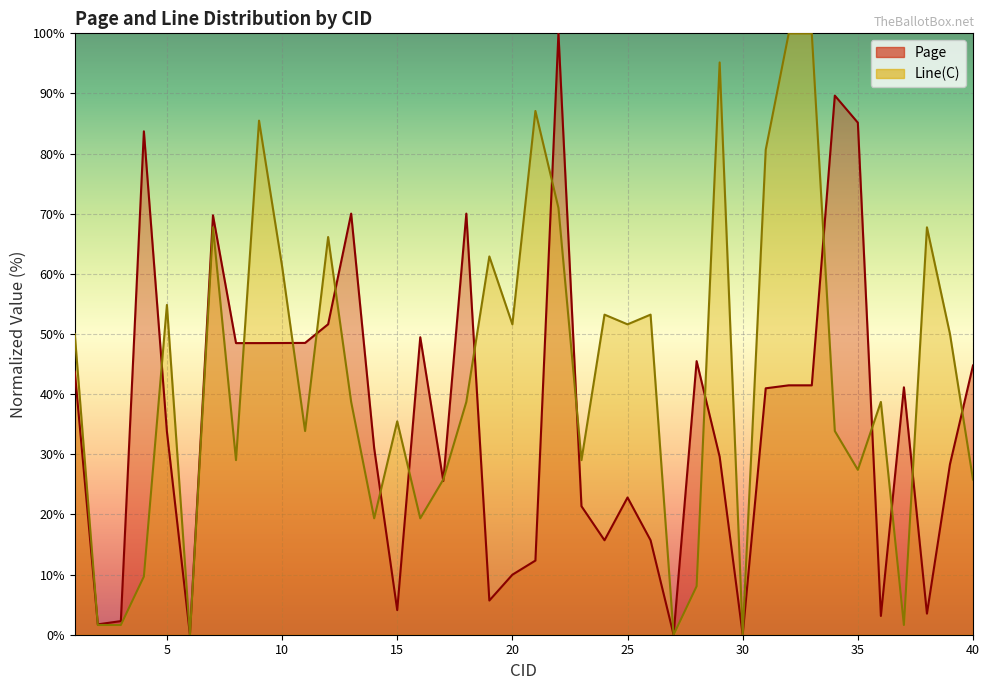

What is the sum of the Page values at 40 and 35?

129.9